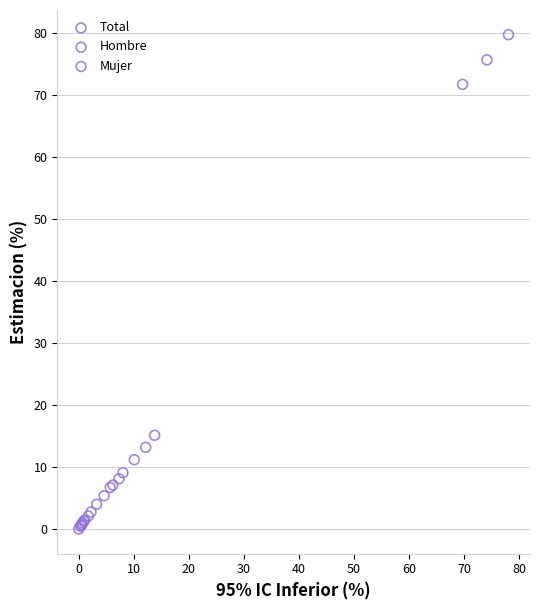

Which series has the widest spread of Y values?

Hombre